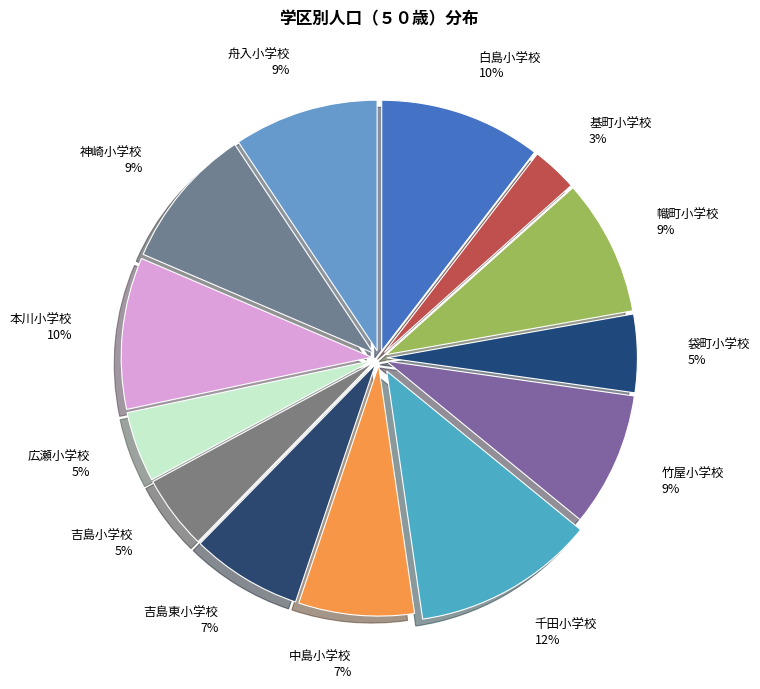

Which has a higher value, 本川小学校 10% or 吉島小学校 5%?

本川小学校 10%